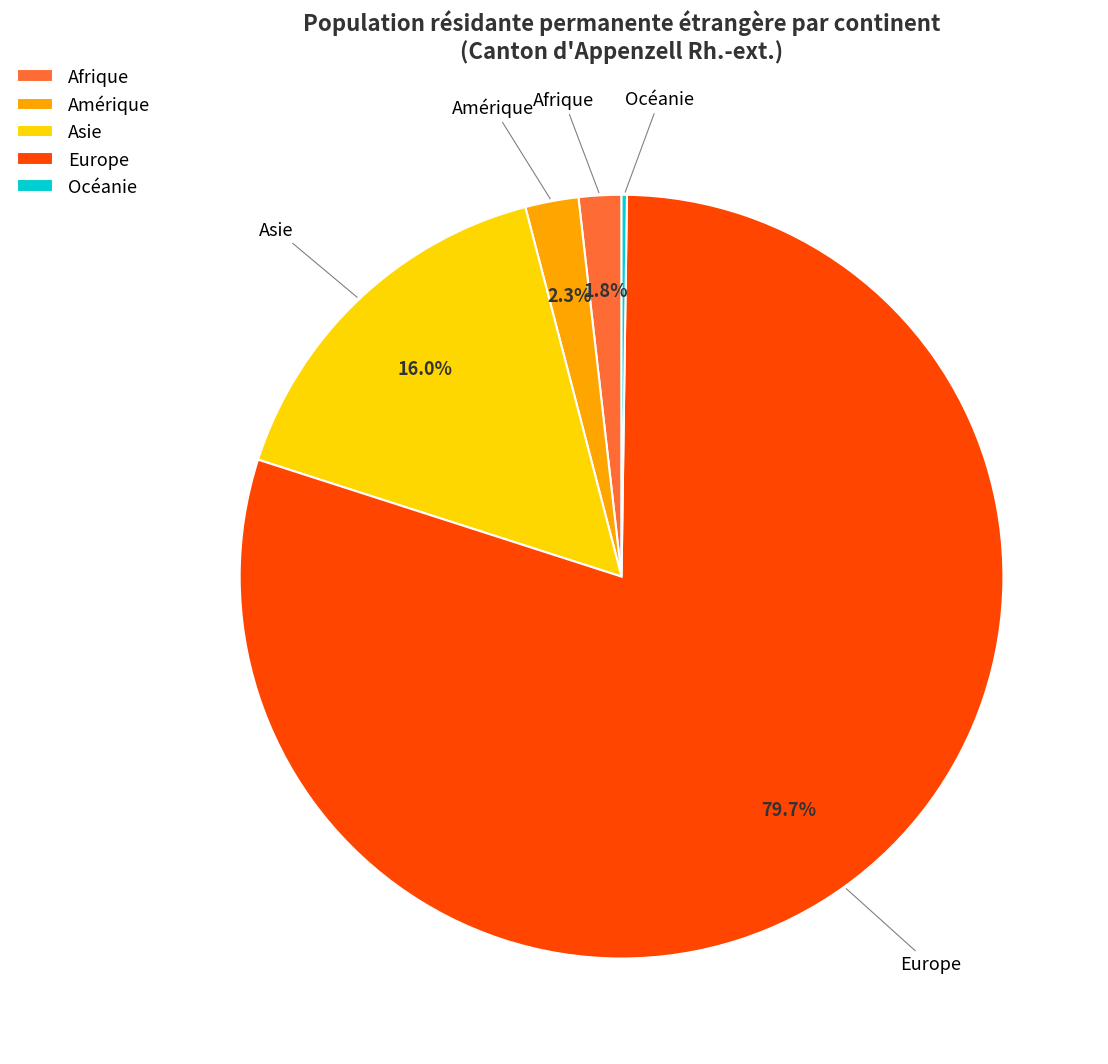

Is Amérique the majority of the pie?

No